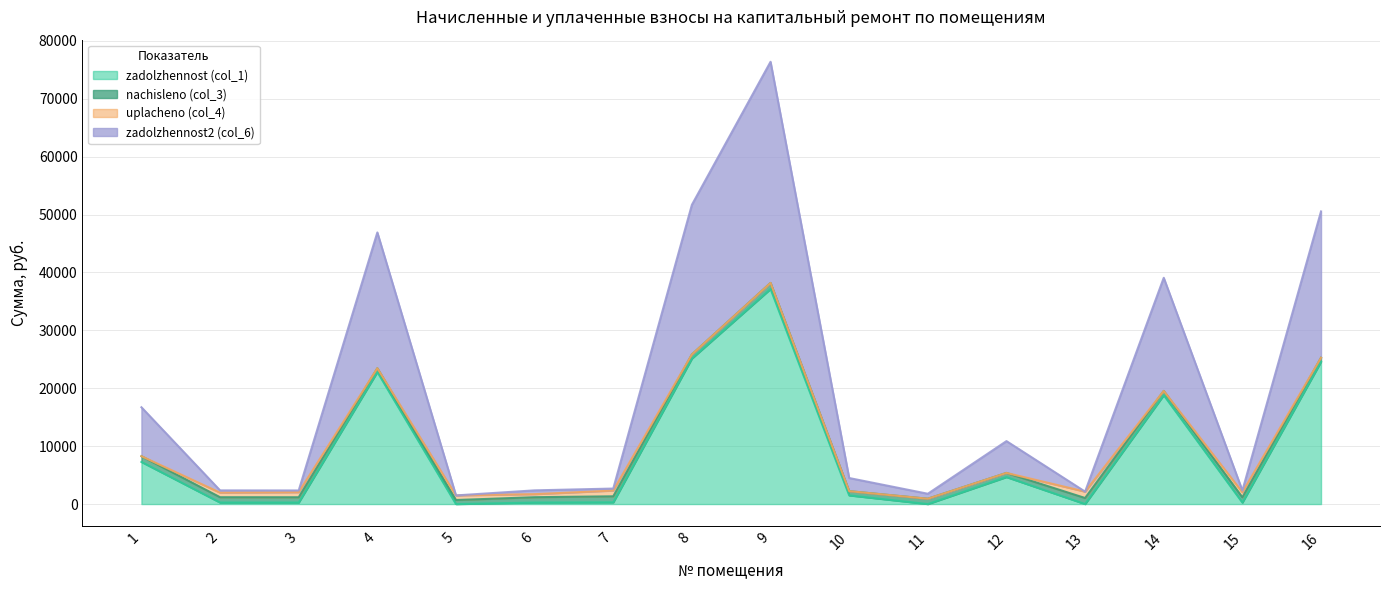

Where is zadolzhennost (col_1) nearest to the value 18574?

14